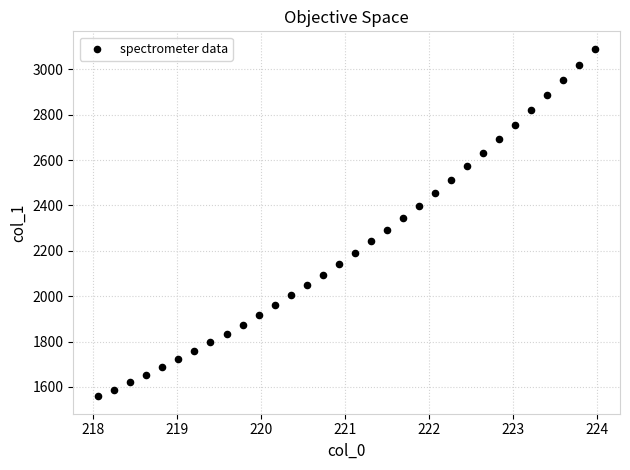

What is the range of X values (max minus min)?

5.9